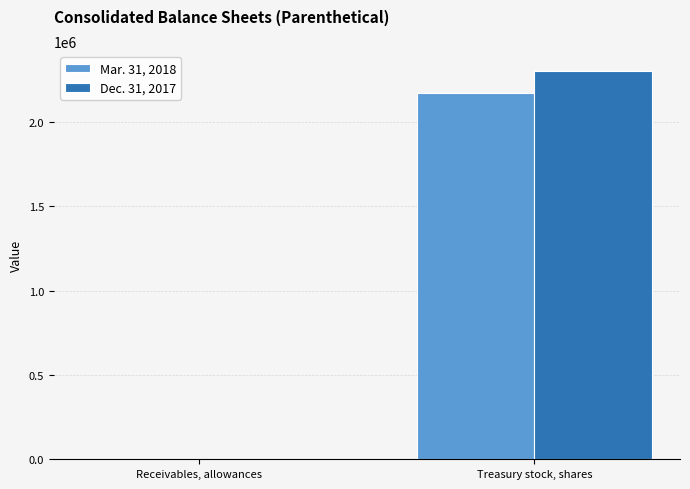

At which category is the sum across all series the highest?

Treasury stock, shares